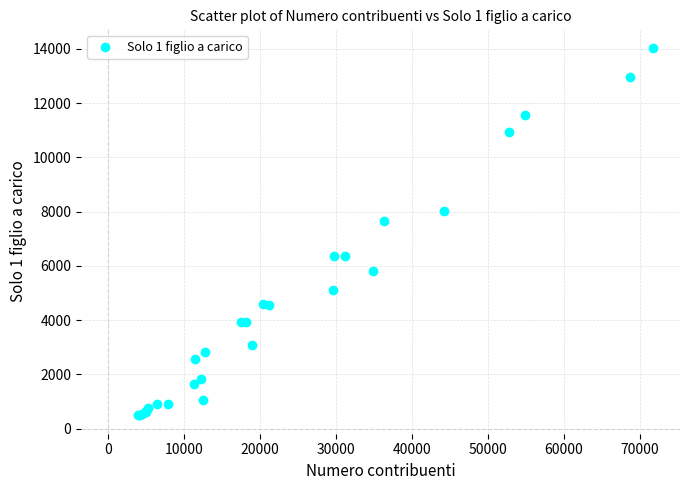

What Y value in the scatter plot is closest to 7264?

7645